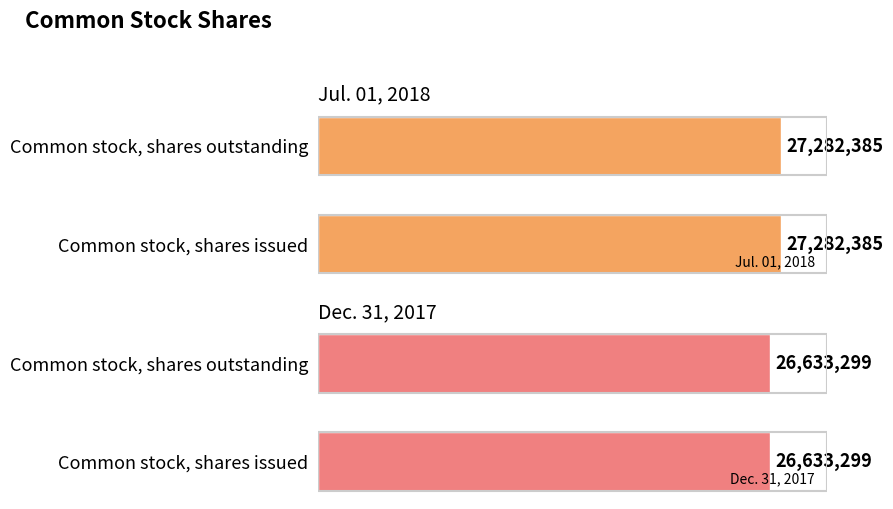

Which has a higher value, Common stock, shares outstanding or Common stock, shares issued?

Common stock, shares outstanding